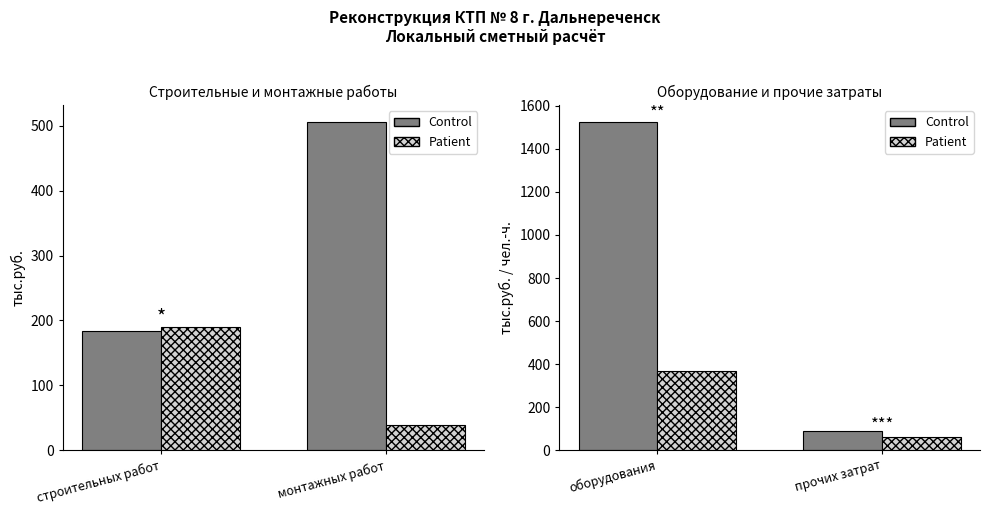

Which series has the largest total across all categories?

Control